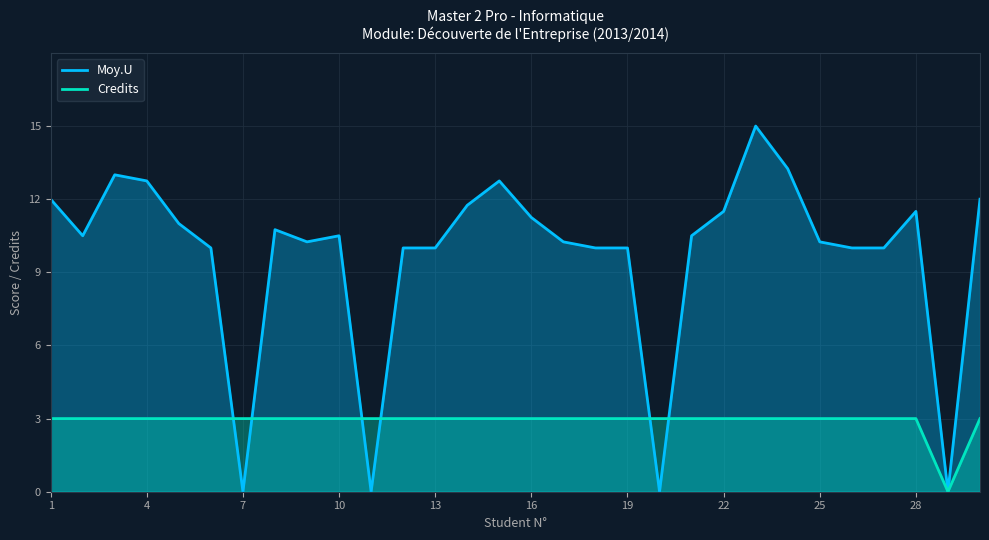

Reading left to right, list all the values displayed in this chart.

Moy.U: 12.0	10.5	13.0	12.8	11.0	10.0	0.0	10.8	10.2	10.5	0.0	10.0	10.0	11.8	12.8	11.2	10.2	10.0	10.0	0.0	10.5	11.5	15.0	13.2	10.2	10.0	10.0	11.5	0.0	12.0
Credits: 3.0	3.0	3.0	3.0	3.0	3.0	3.0	3.0	3.0	3.0	3.0	3.0	3.0	3.0	3.0	3.0	3.0	3.0	3.0	3.0	3.0	3.0	3.0	3.0	3.0	3.0	3.0	3.0	0.0	3.0